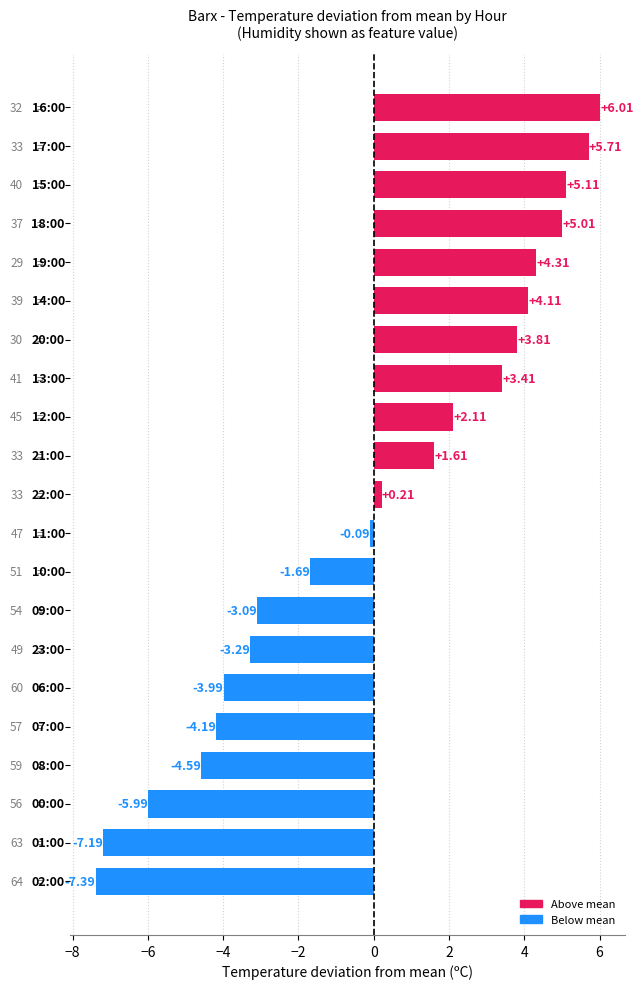

What is the minimum value shown in the chart?

-7.4